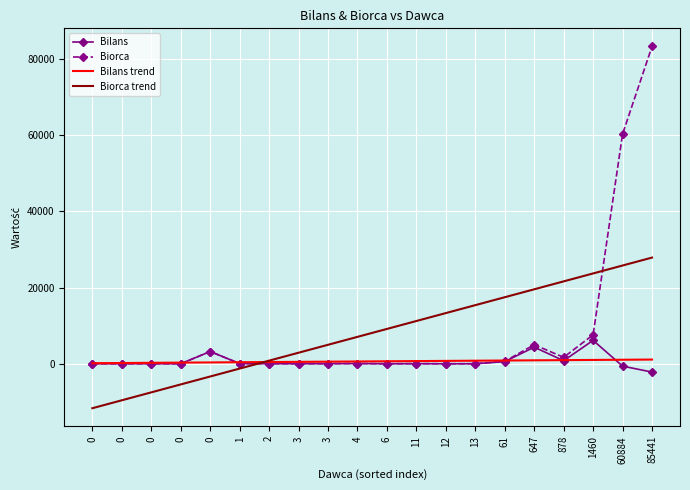

True or false: Bilans trend and Bilans intersect in this chart.

True